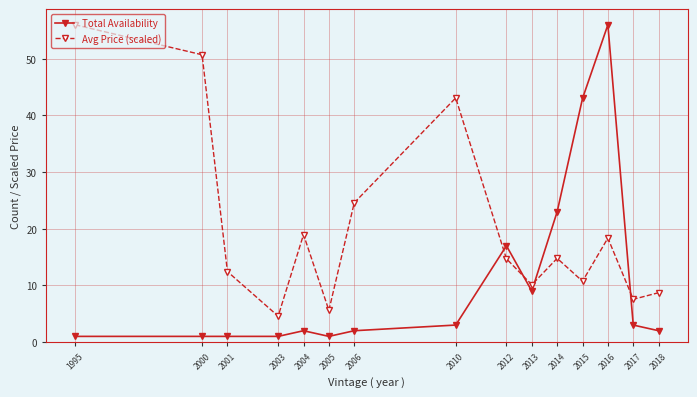

What is the greatest value displayed?

56.0